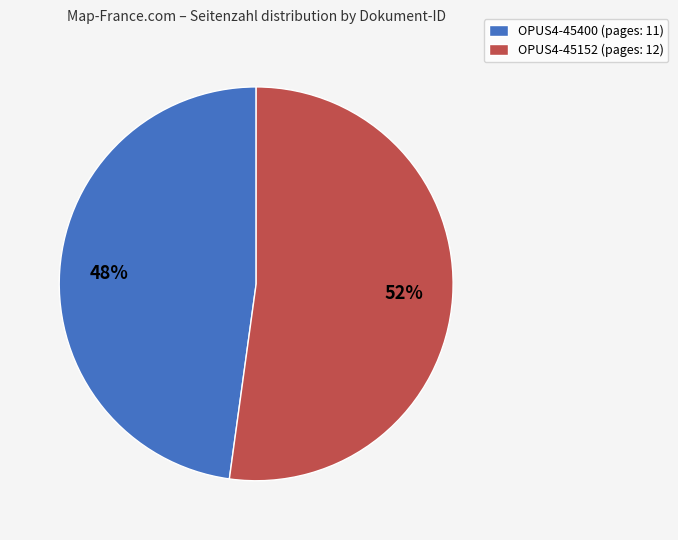

Is the sum of OPUS4-45152 (pages: 12) and OPUS4-45400 (pages: 11) greater than half?

Yes